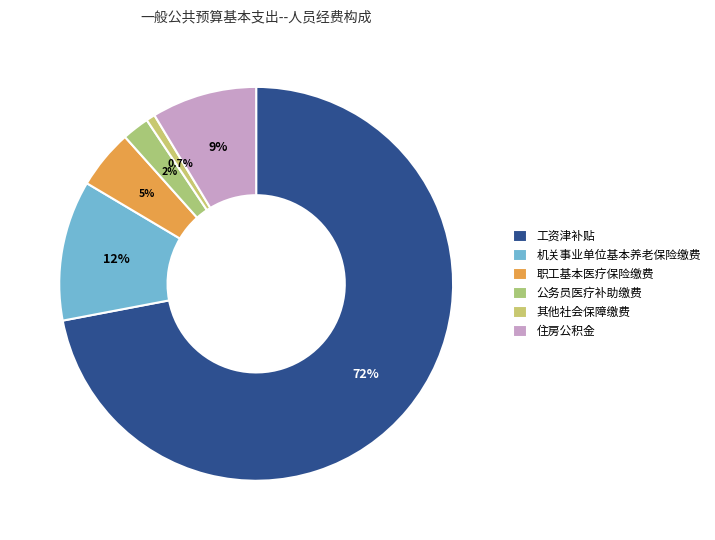

The 其他社会保障缴费 slice represents 12% of the pie. True or false?

False